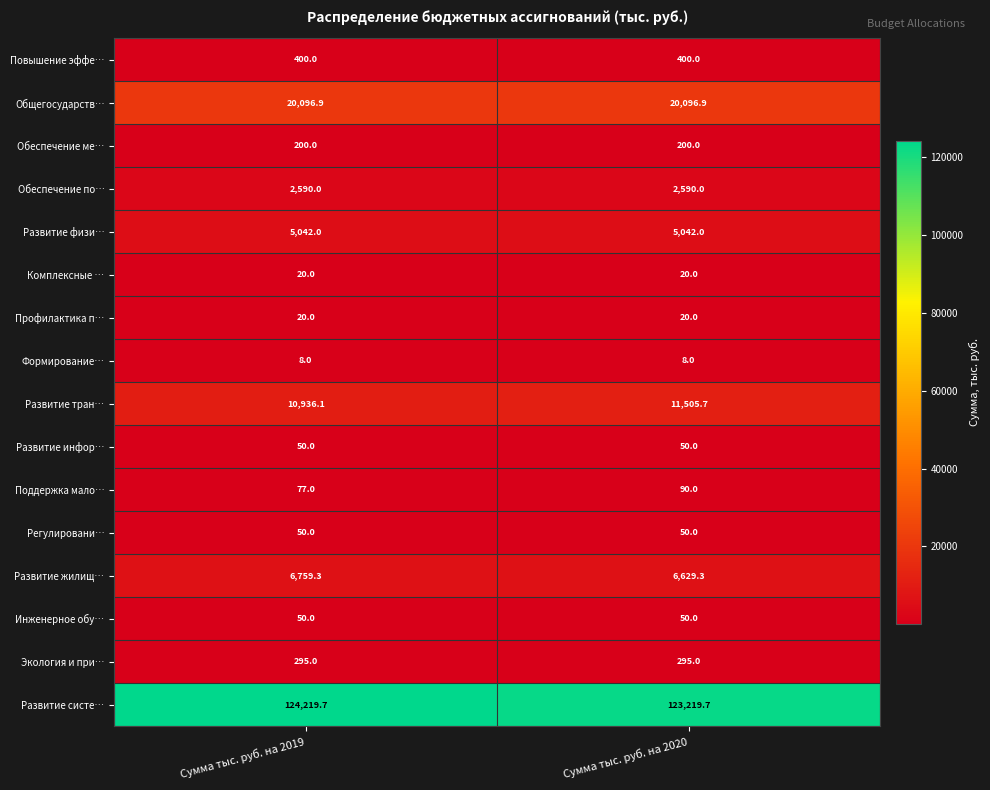

The Регулировани… series shows 50.0 at Сумма тыс. руб. на 2020. True or false?

True